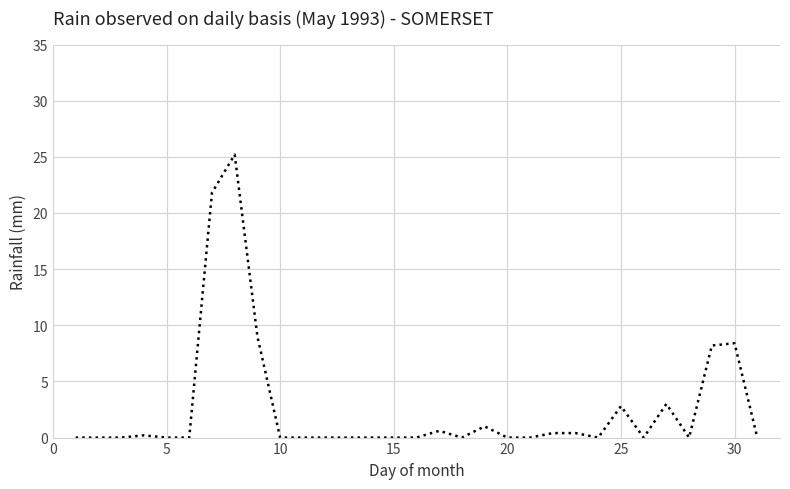

What is the difference between the maximum and minimum values?

25.2